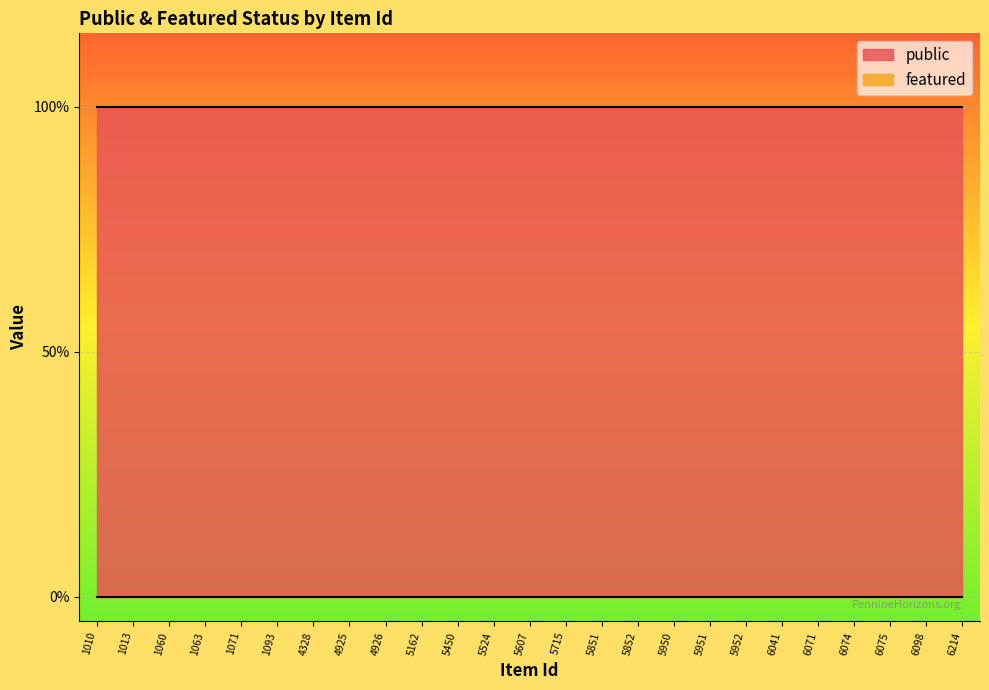

What is the value of the public point at the 2nd from the left?

1